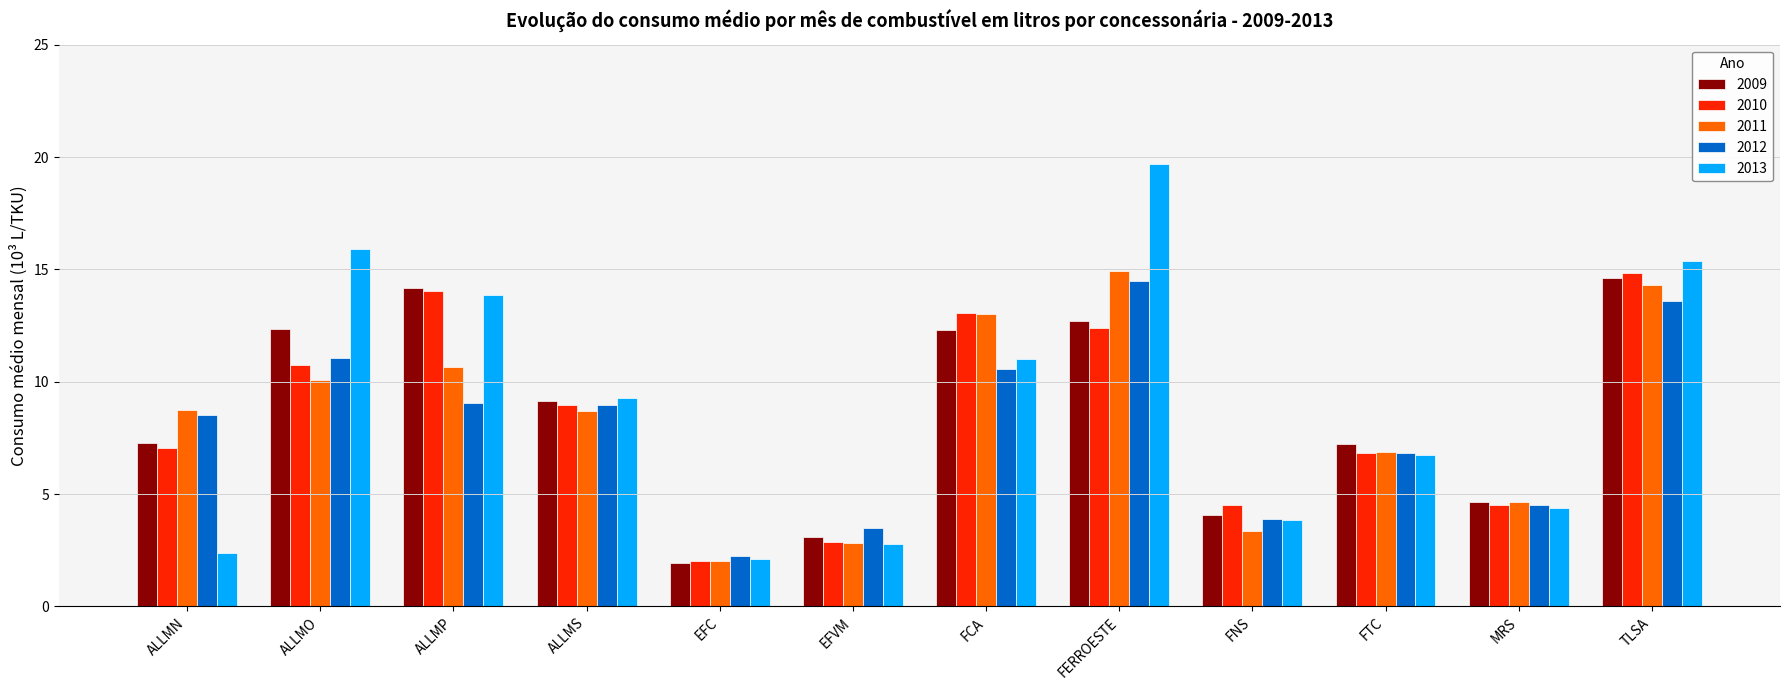

What is the label of the 9th bar from the right?

ALLMS